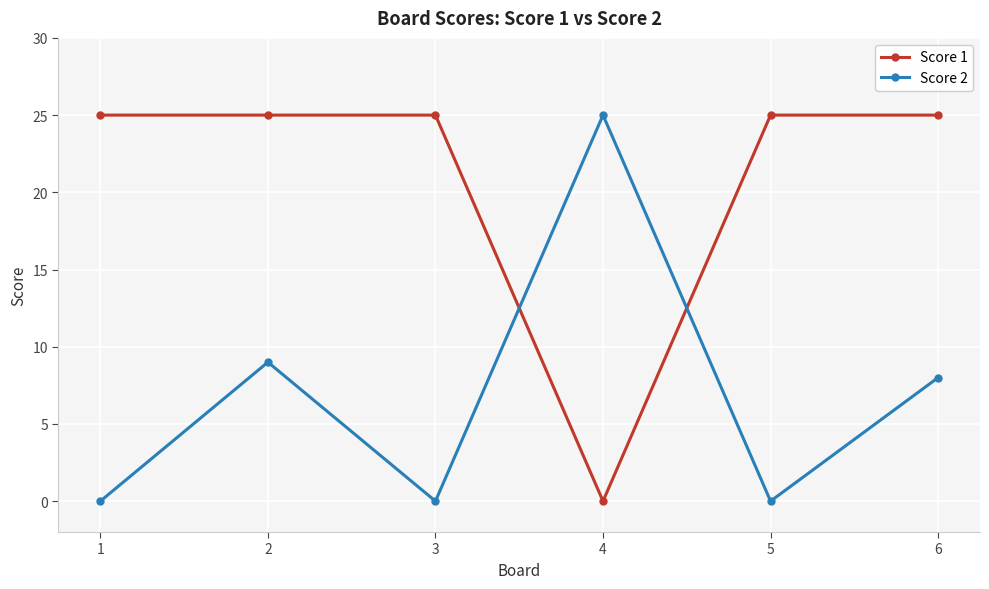

At 2, list the series in order from largest to smallest.

Score 1, Score 2